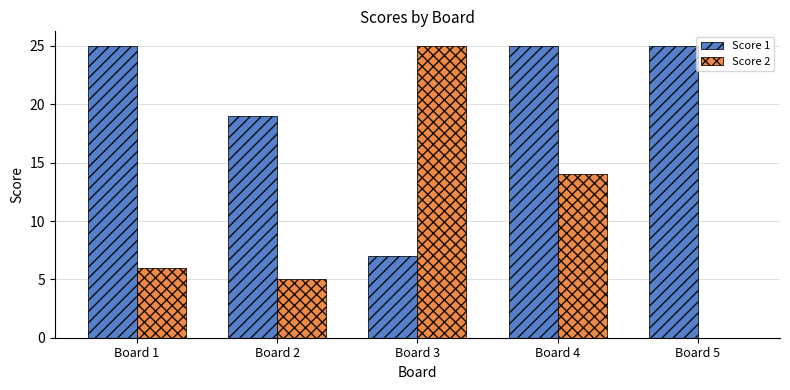

What is the approximate value of Score 2 at Board 1?

6